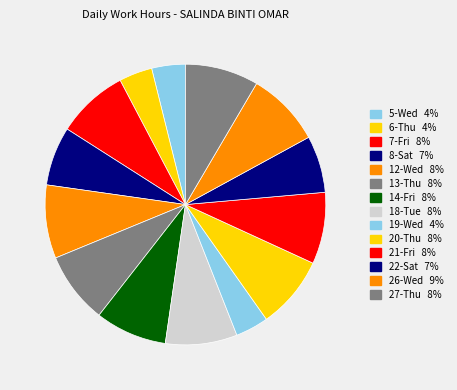

Which has a higher value, 22-Sat or 8-Sat?

8-Sat